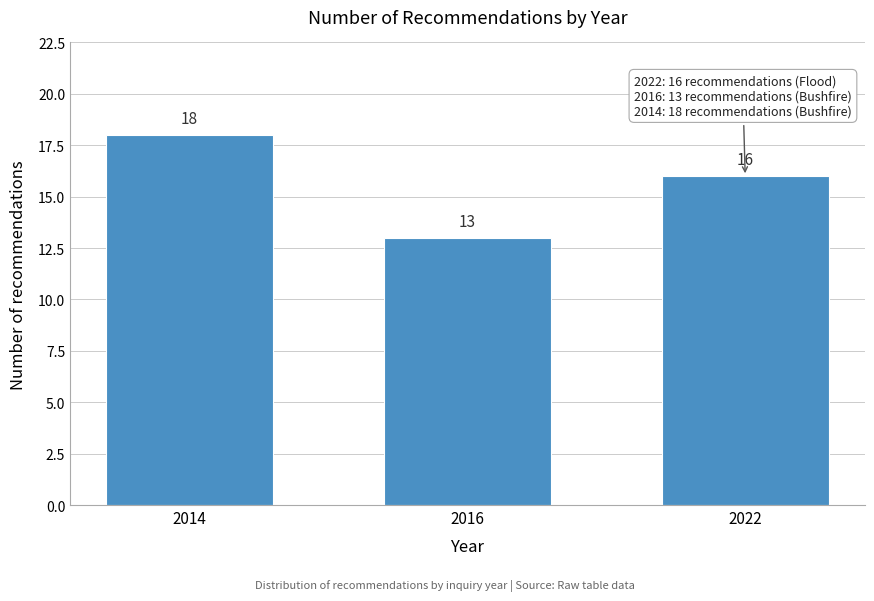

Reading left to right, extract all data points from this chart.

18	13	16